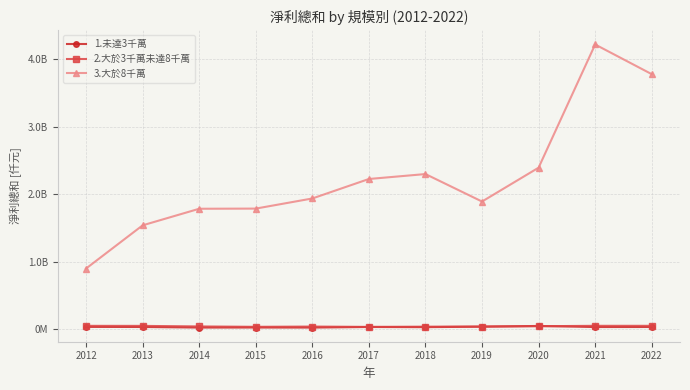

True or false: 1.未達3千萬 has a value of 48731187 at 2018.

False